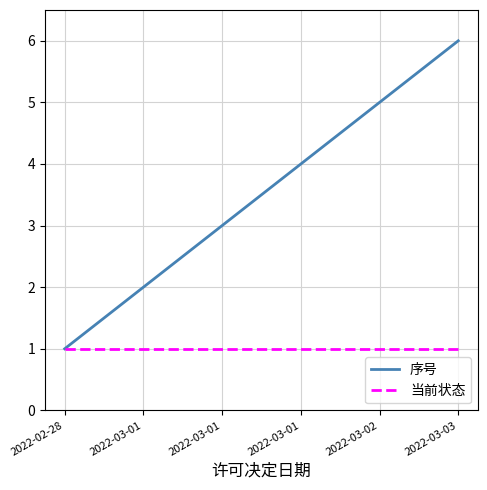

At which label is 序号 closest to 3?

2022-03-01